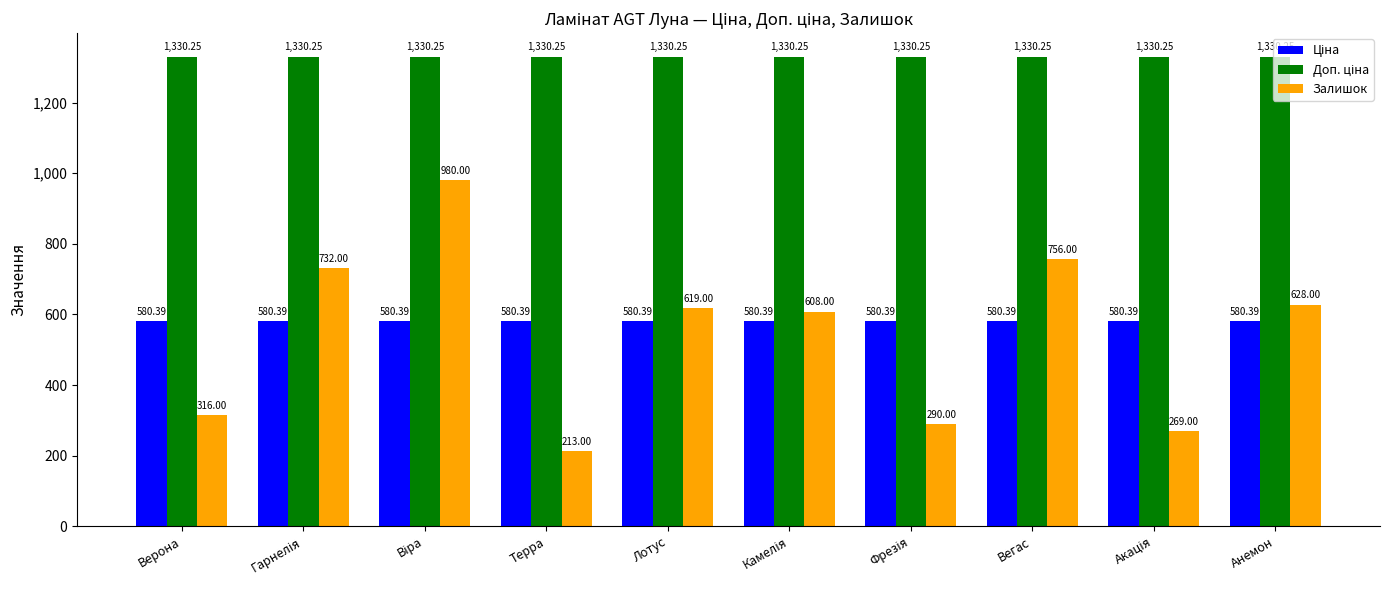

At how many categories does at least one series exceed 1303?

10